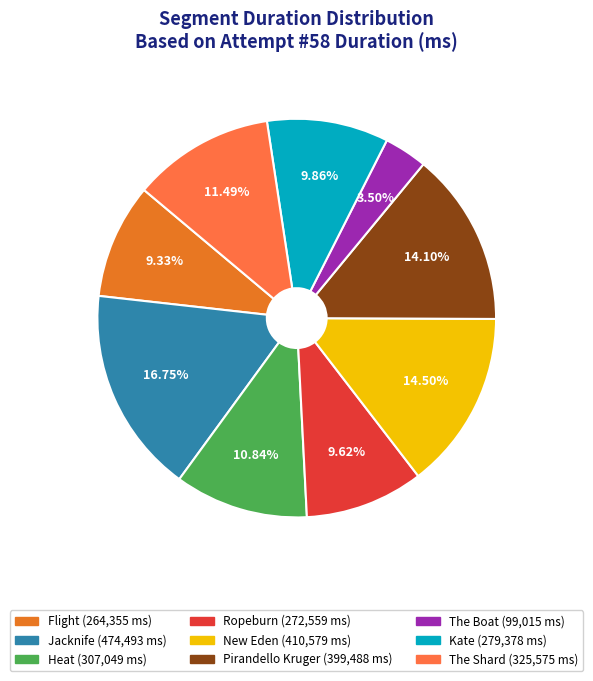

Combined, do New Eden and The Boat account for over 50%?

No